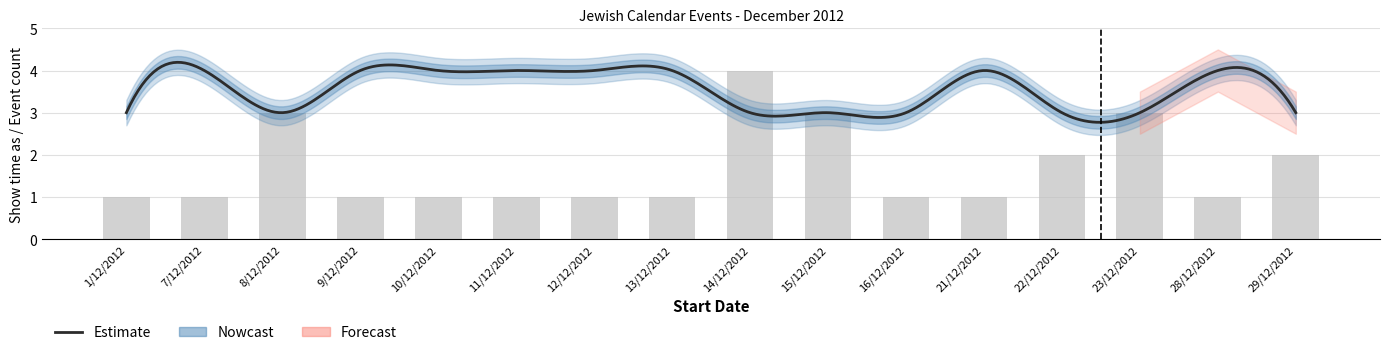

Does the chart contain any negative values?

No